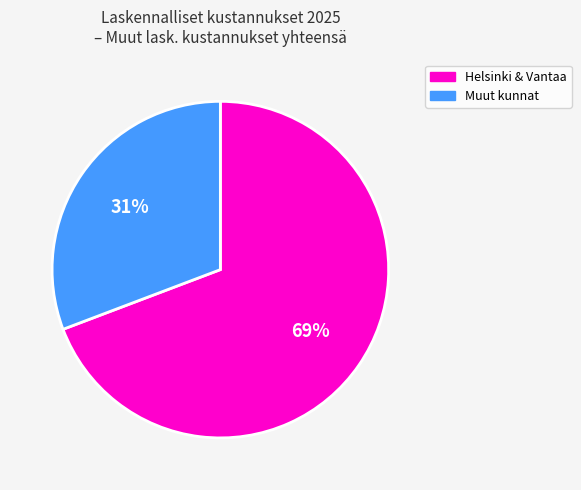

Is it true that Muut kunnat is 31% of the pie?

True